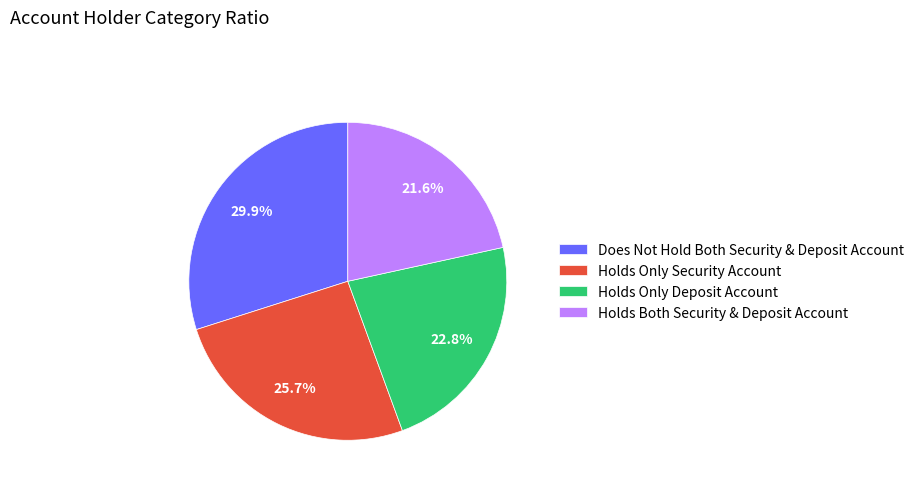

What is the smallest slice in the pie chart?

Holds Both Security & Deposit Account